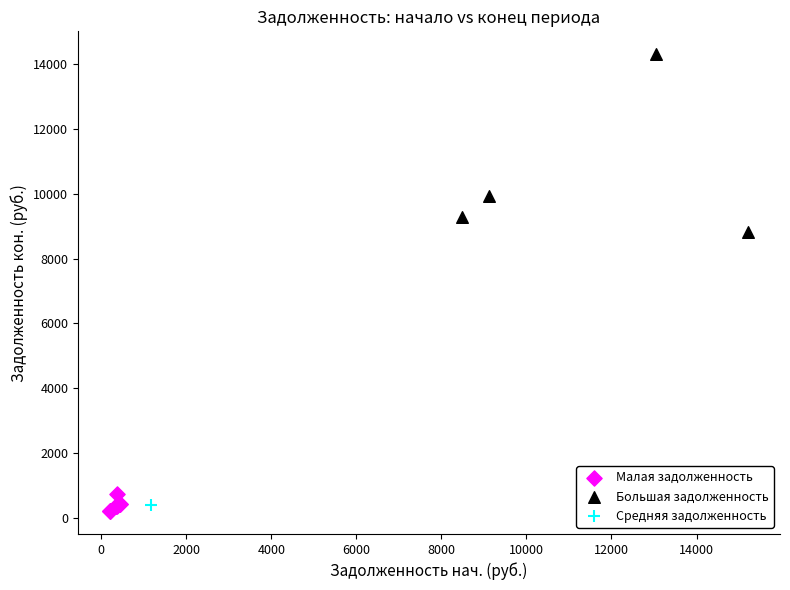

Which series reaches the minimum Y coordinate?

Малая задолженность